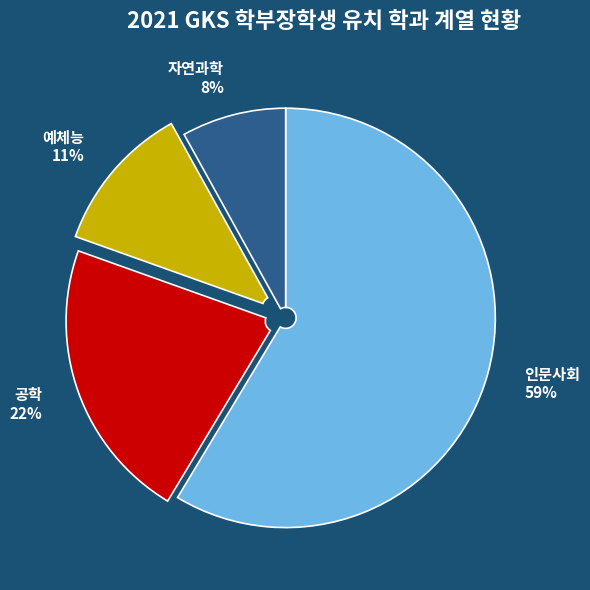

Rank the categories by value from highest to lowest.

인문사회, 공학, 예체능, 자연과학